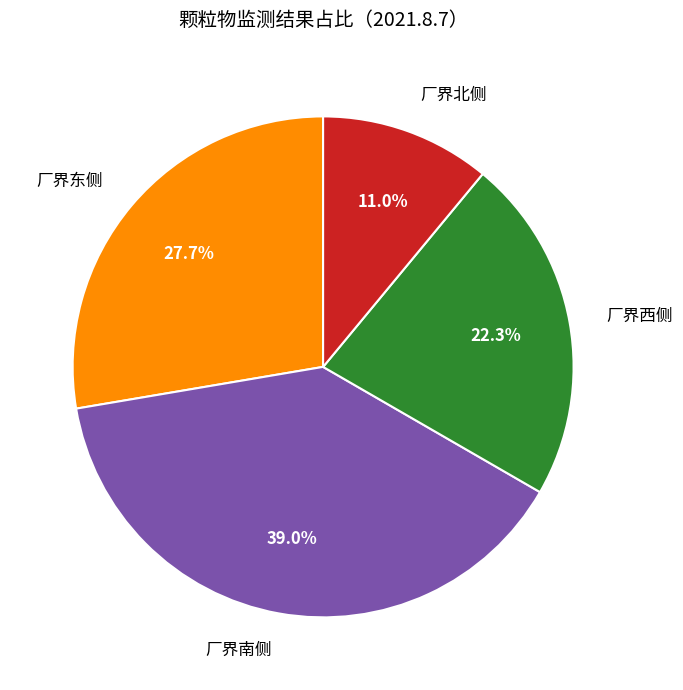

How many segments does this pie chart have?

4